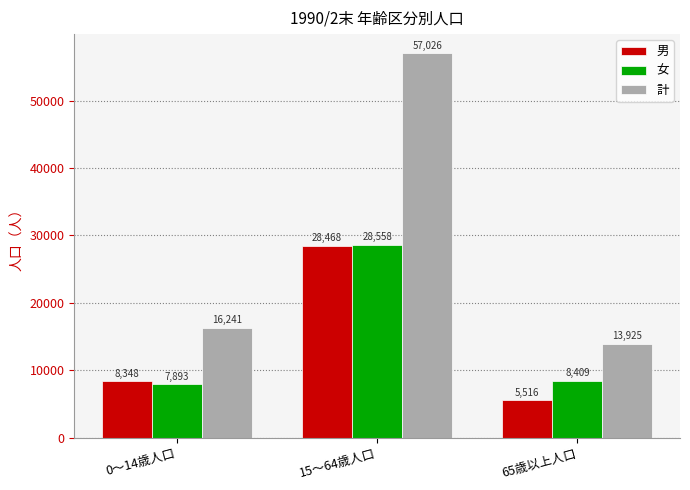

What is the sum of all 計 values?

87192